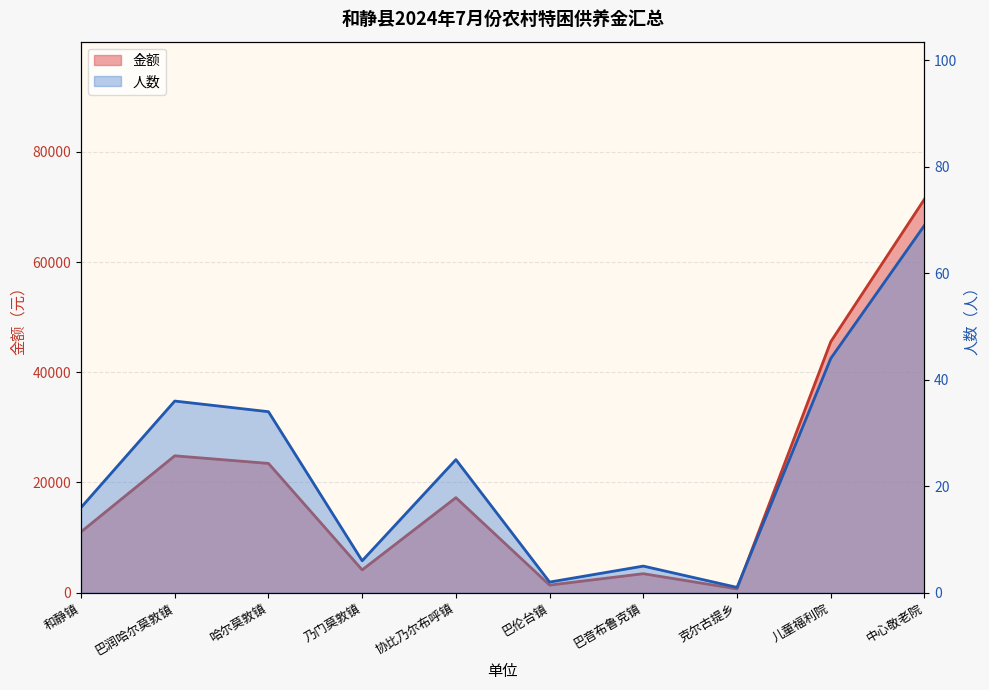

What is the label of the 7th point from the right?

乃门莫敦镇